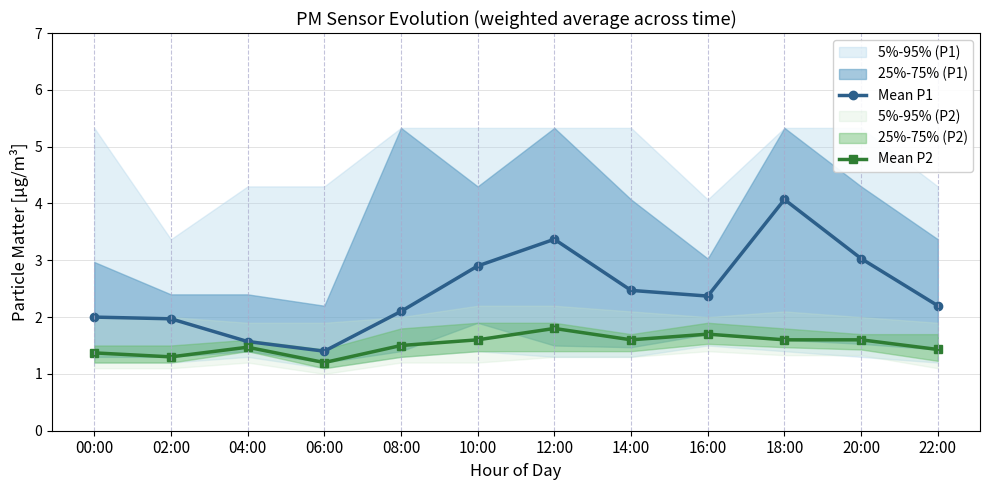

Where is the first local maximum for Mean P1?

12:00